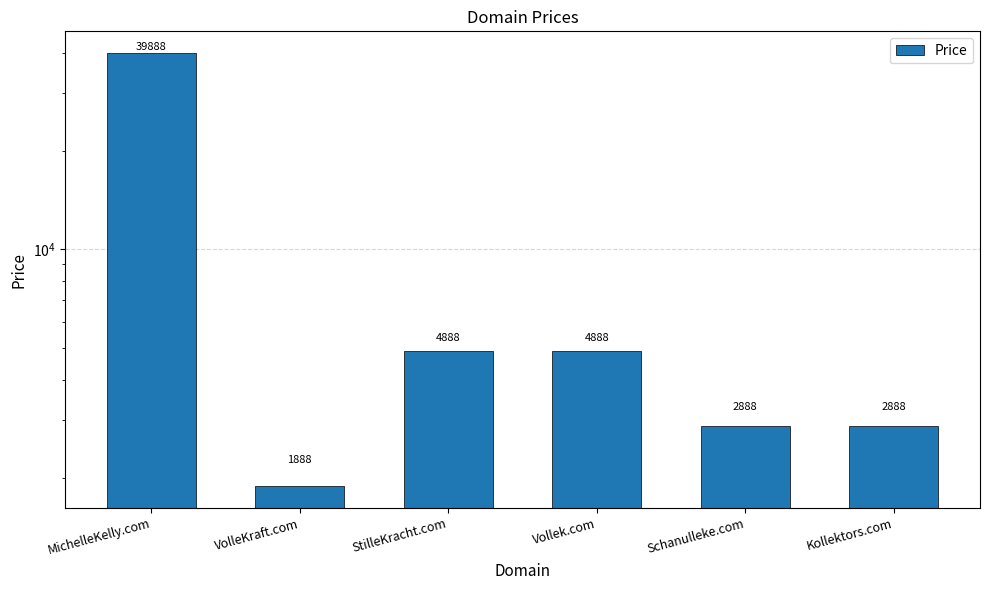

What value does the data have at StilleKracht.com?

4888